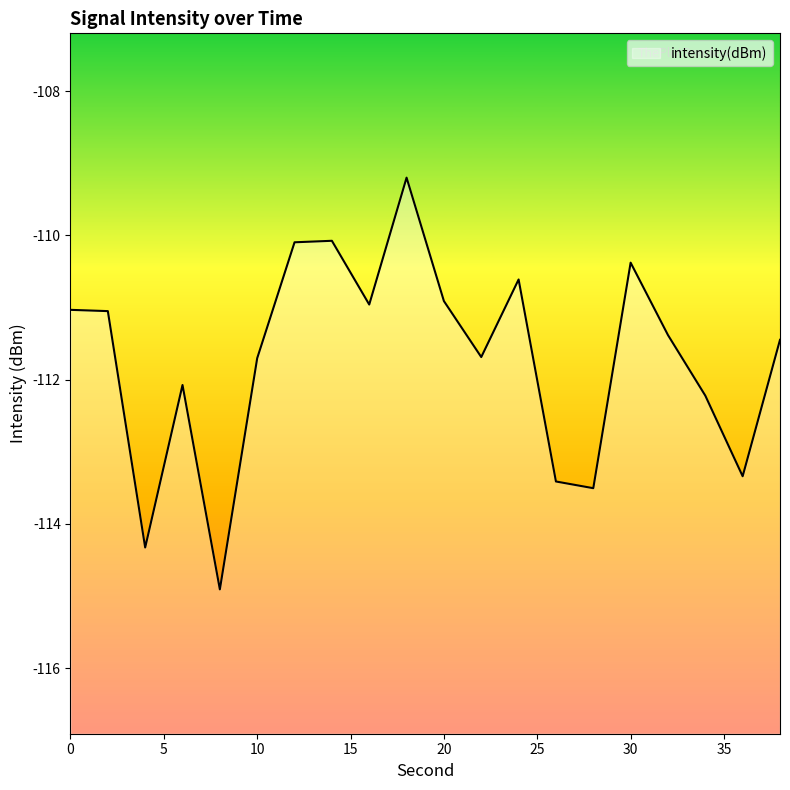

At which label is the value closest to -112?

6